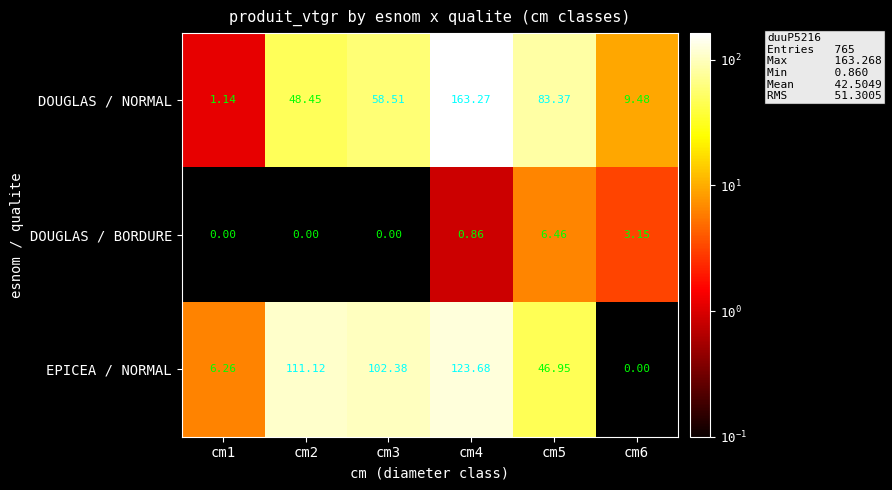

Is the value of DOUGLAS / BORDURE at cm3 greater than the value of EPICEA / NORMAL at cm3?

No